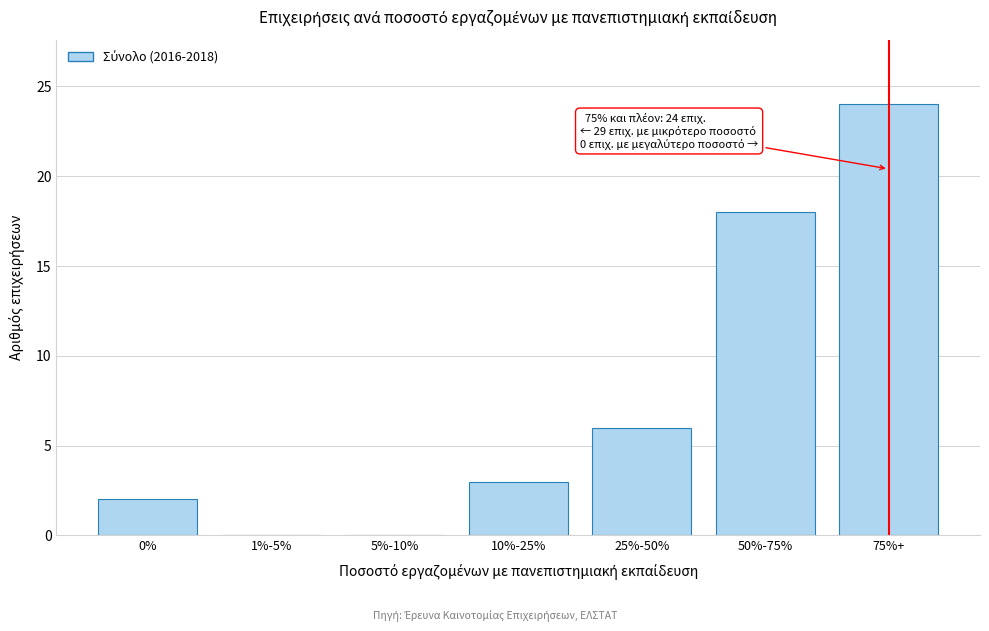

Reading left to right, what are all the values shown in this chart?

0%=2	1%-5%=0	5%-10%=0	10%-25%=3	25%-50%=6	50%-75%=18	75%+=24